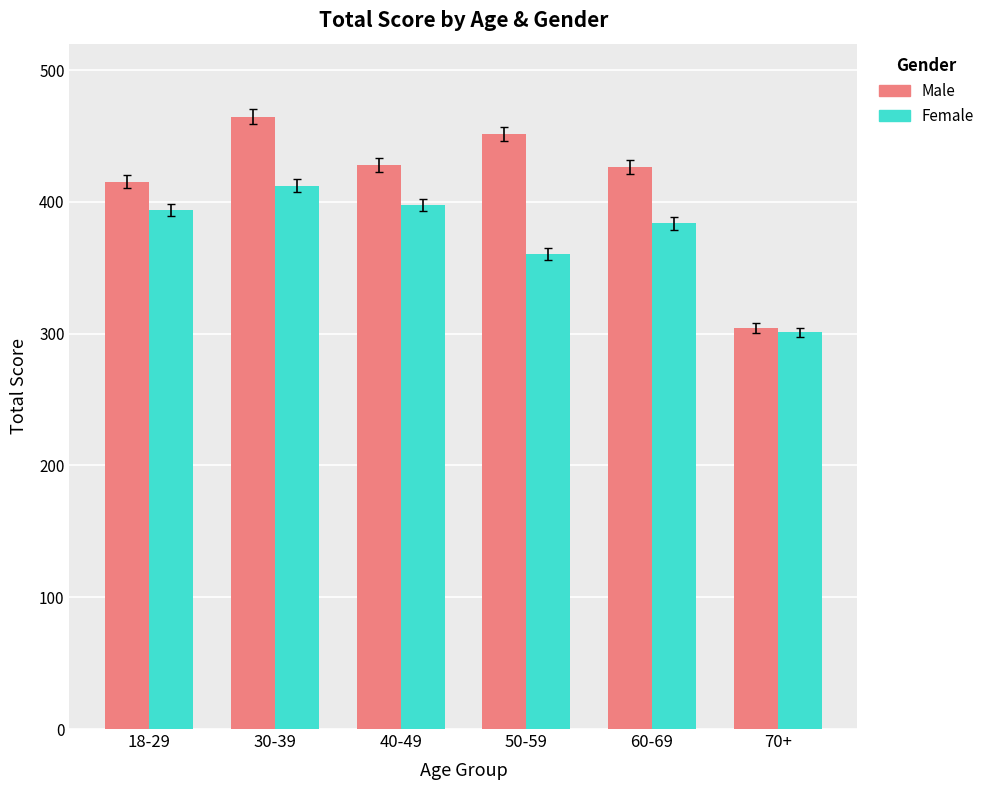

What is the sum of the Male values at 30-39 and 60-69?

891.1